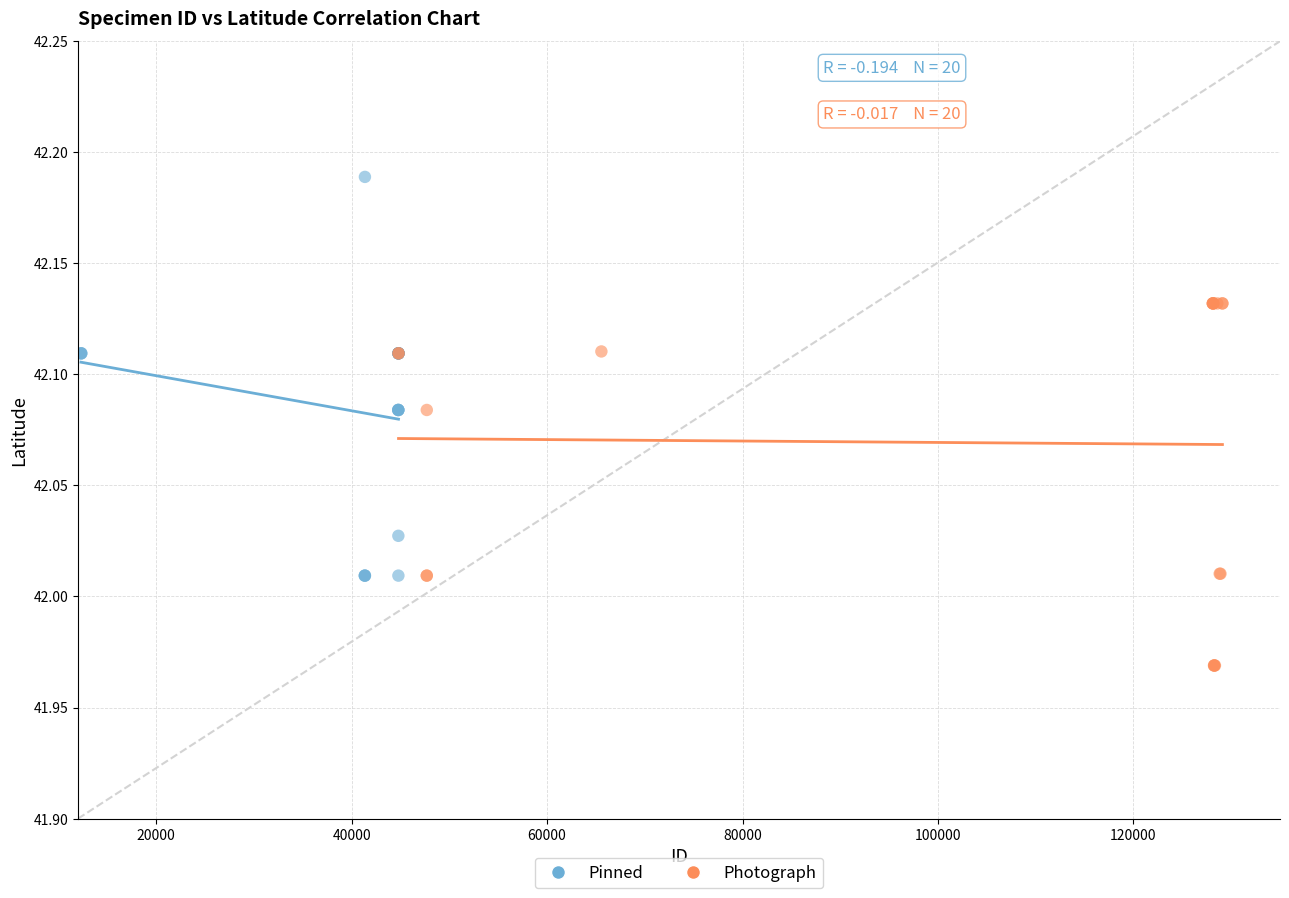

Which series contains the highest Y value?

Pinned